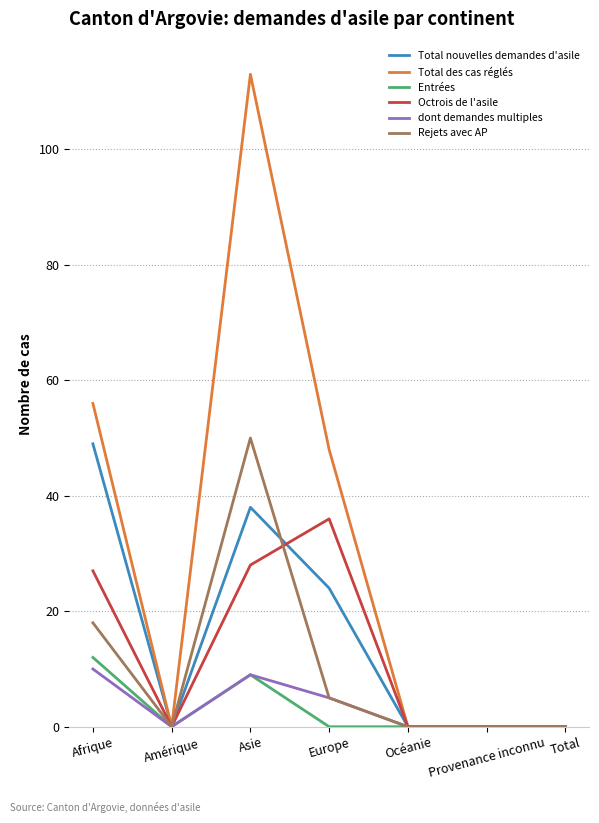

What is the maximum value shown in the chart?

113